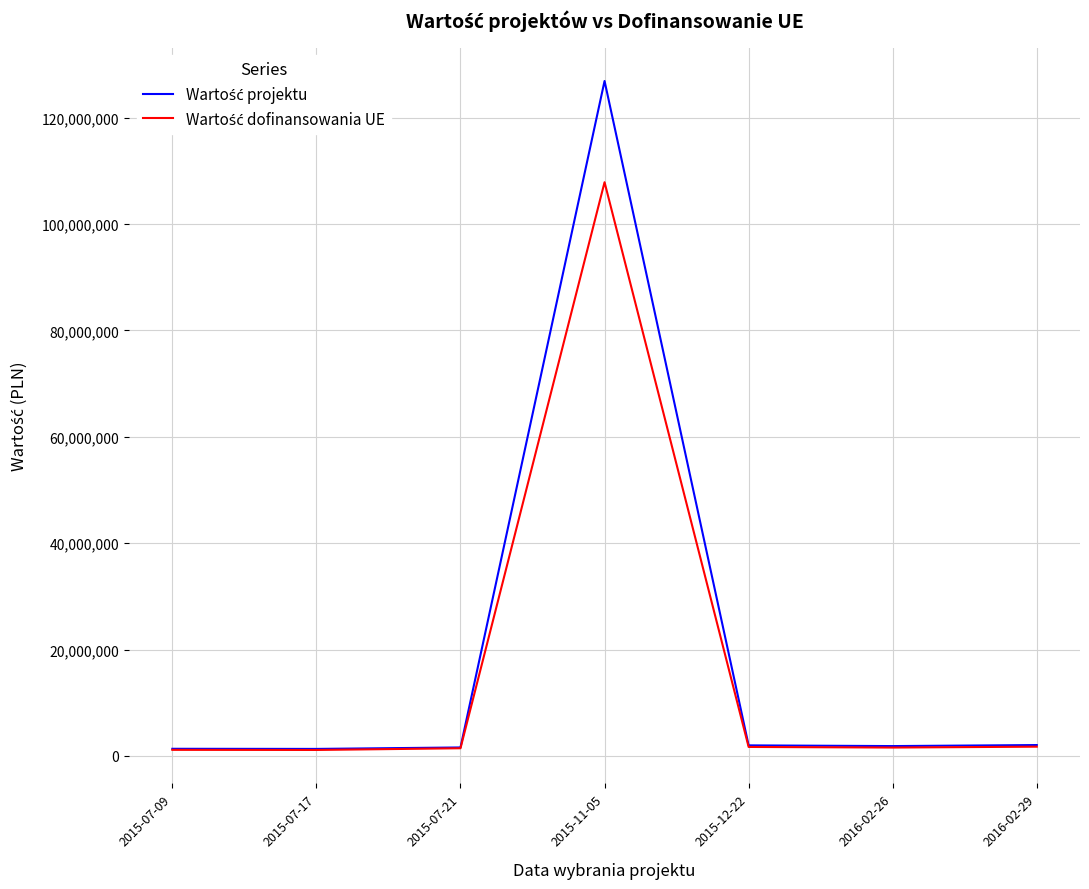

What is the maximum value shown in the chart?

126886141.0